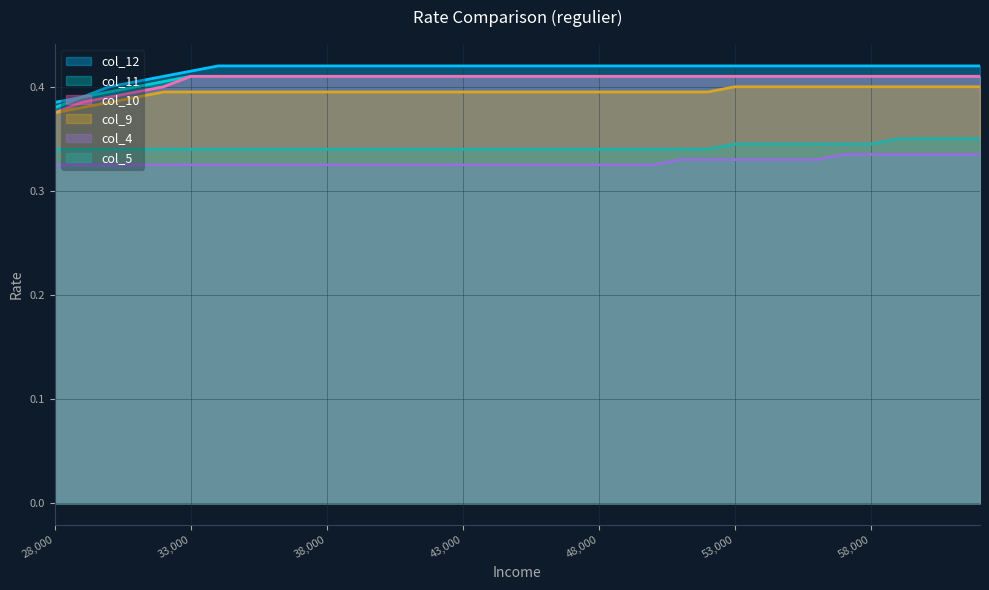

Count the regulier_col5 values in the range 0 to 1.

35